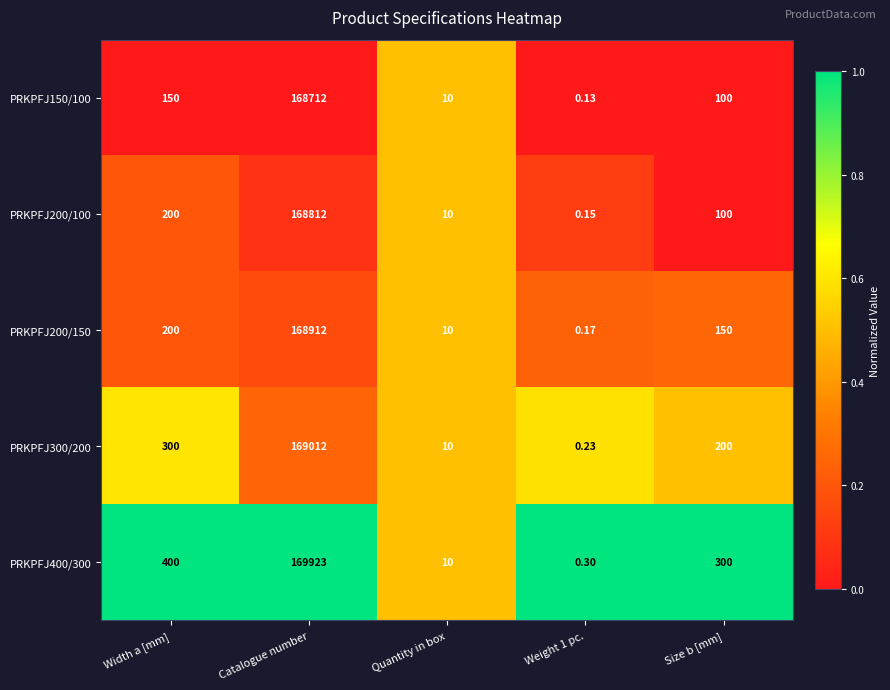

Which series changed the most between Width a [mm] and Quantity in box?

PRKPFJ400/300